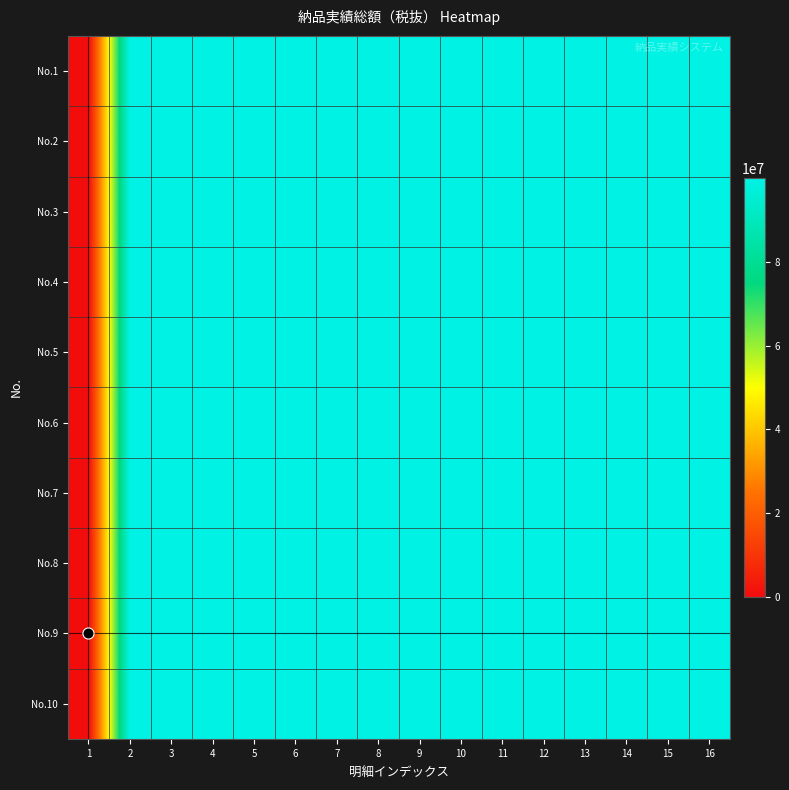

Which series has the widest spread of values?

No.9